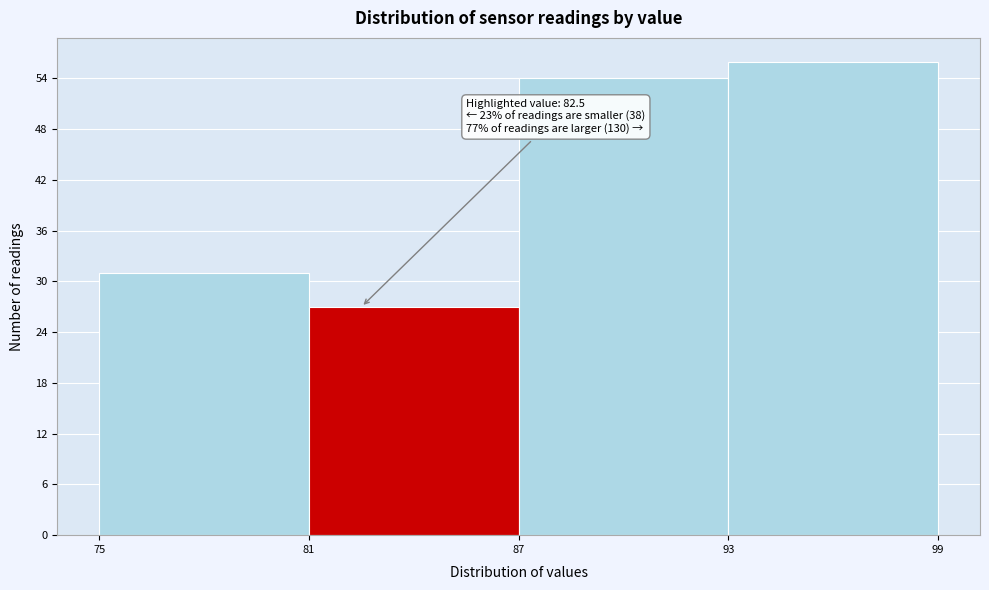

Which range on the x-axis has the tallest bar?

93 to 99